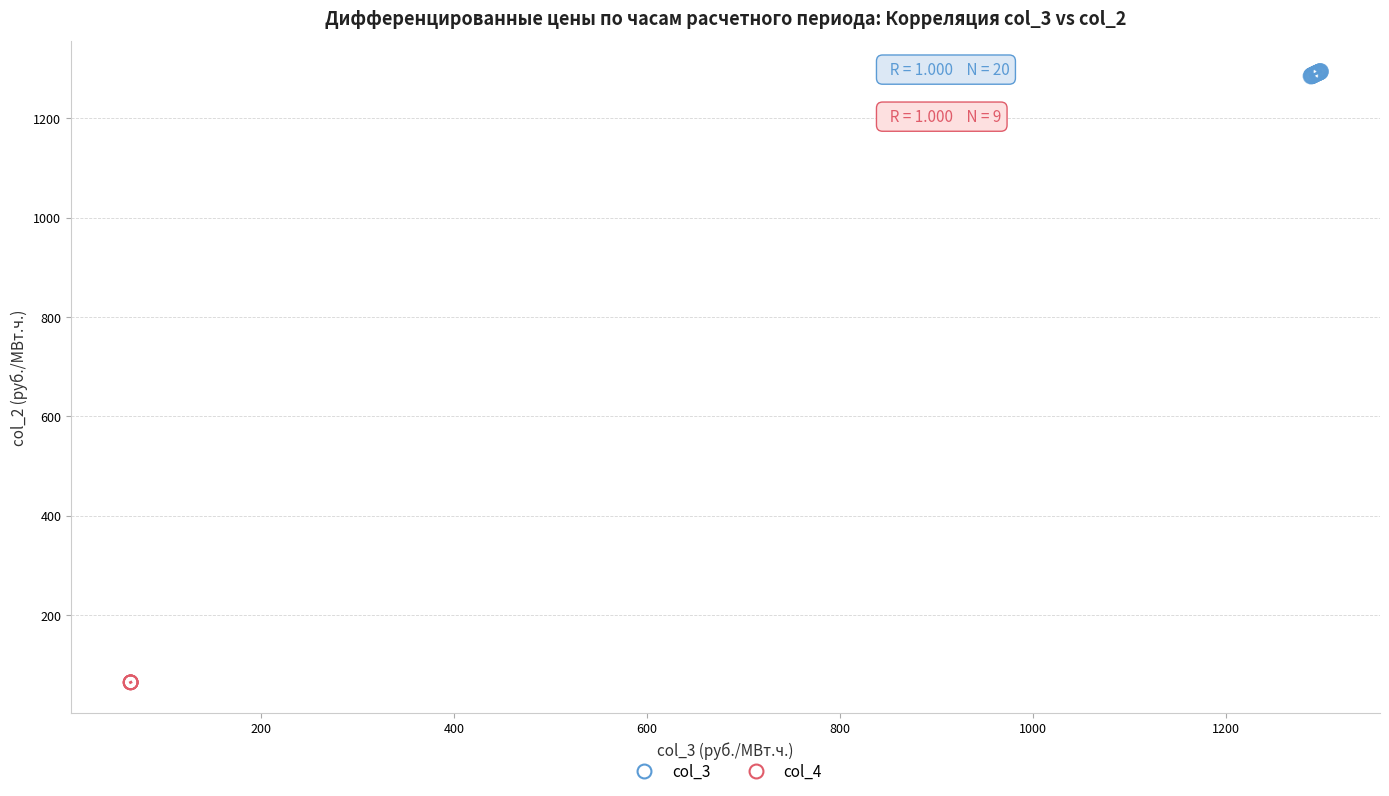

Which series has the widest spread of Y values?

col_3